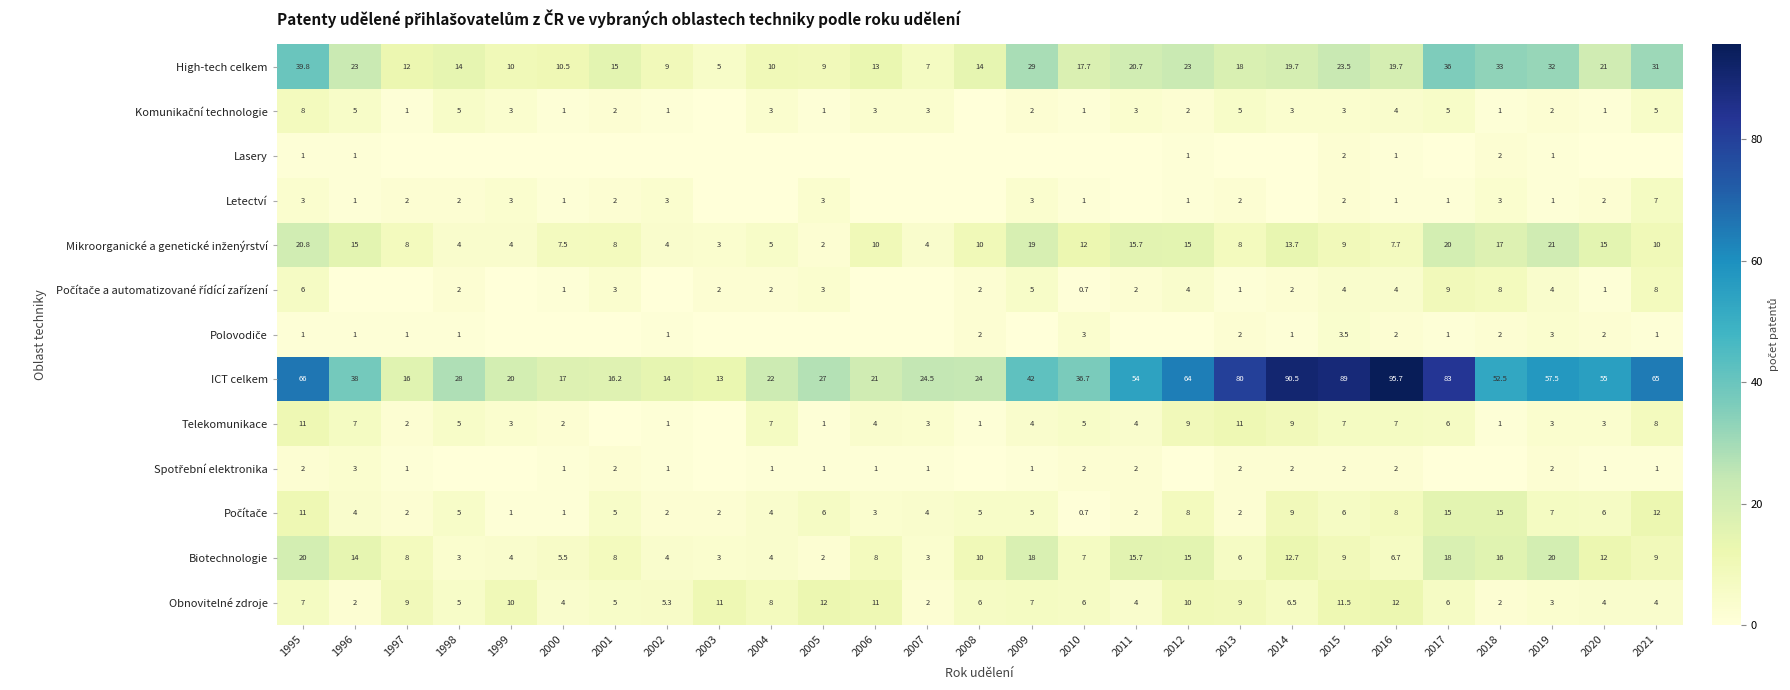

What is the difference between the second highest and minimum values in the Obnovitelné zdroje series?

10.0